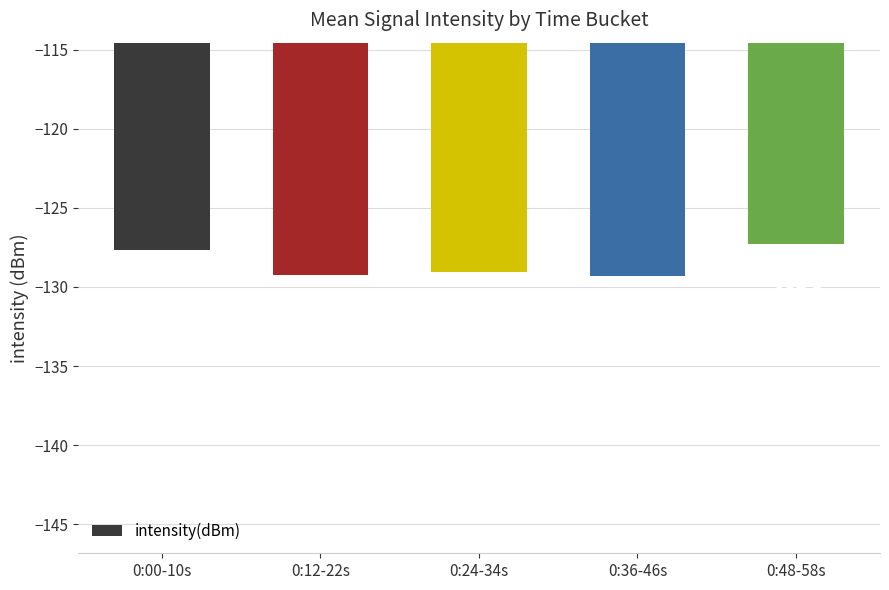

True or false: the data shows -195.2 at 0:36-46s.

False